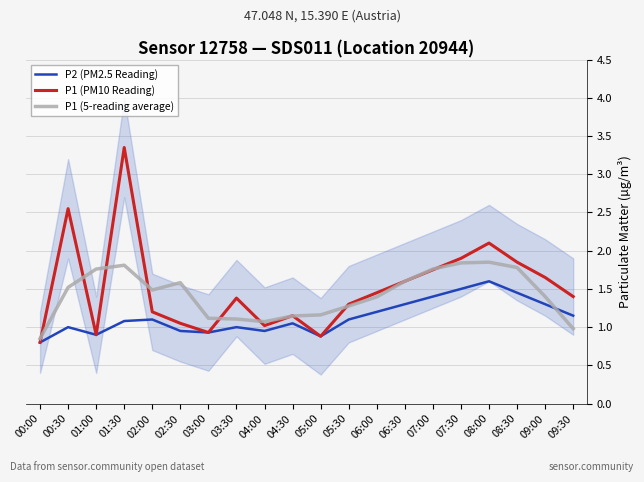

What is the highest value of the P1 (5-reading average) series?

1.9